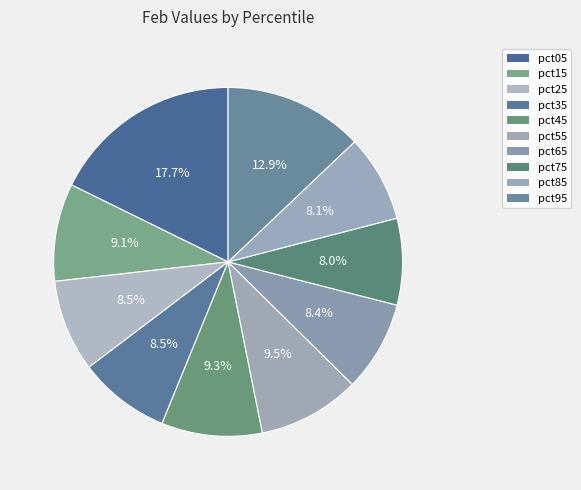

How many segments does this pie chart have?

10